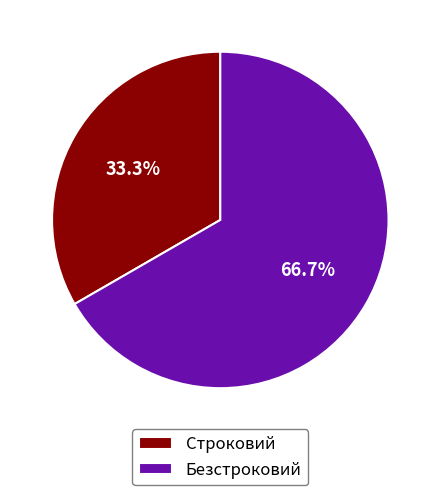

To the nearest percent, what is the difference between the largest and smallest slice percentages?

33%